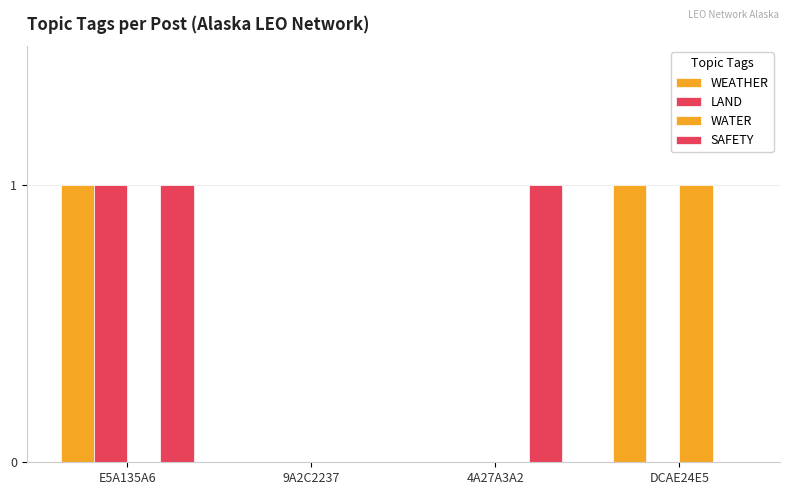

Reading left to right, transcribe all the data shown in this chart.

WEATHER: 1	0	0	1
LAND: 1	0	0	0
WATER: 0	0	0	1
SAFETY: 1	0	1	0